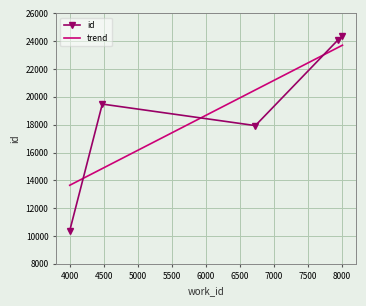

Which series has the widest spread of values?

id